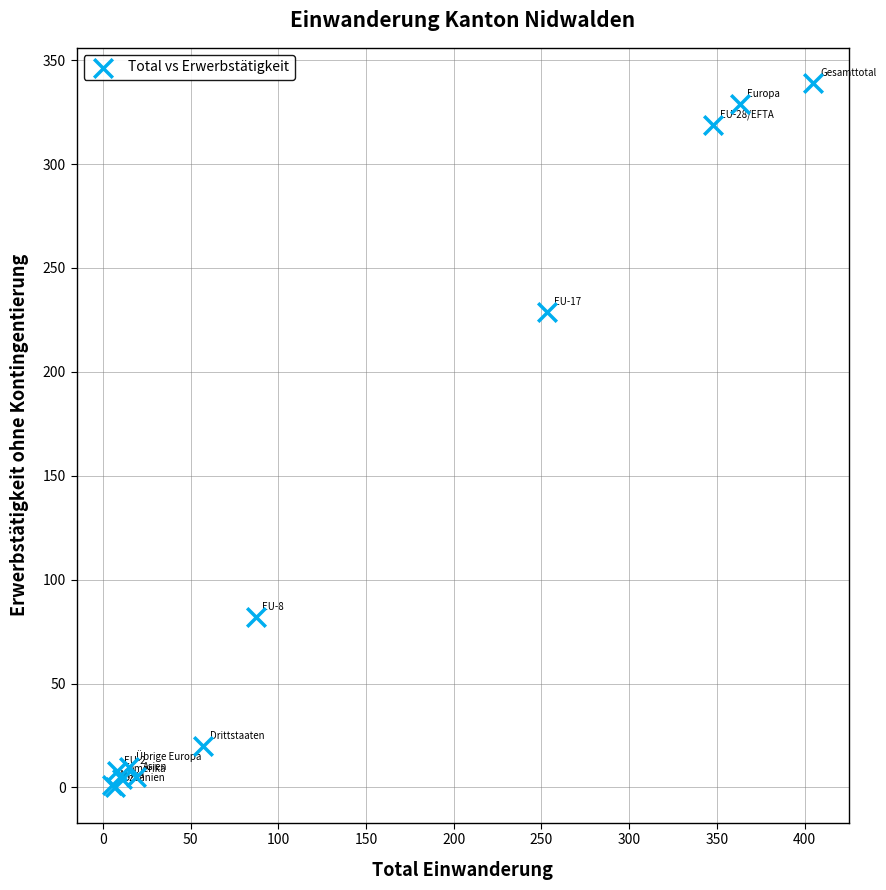

What Y value in the scatter plot is closest to 169?

229